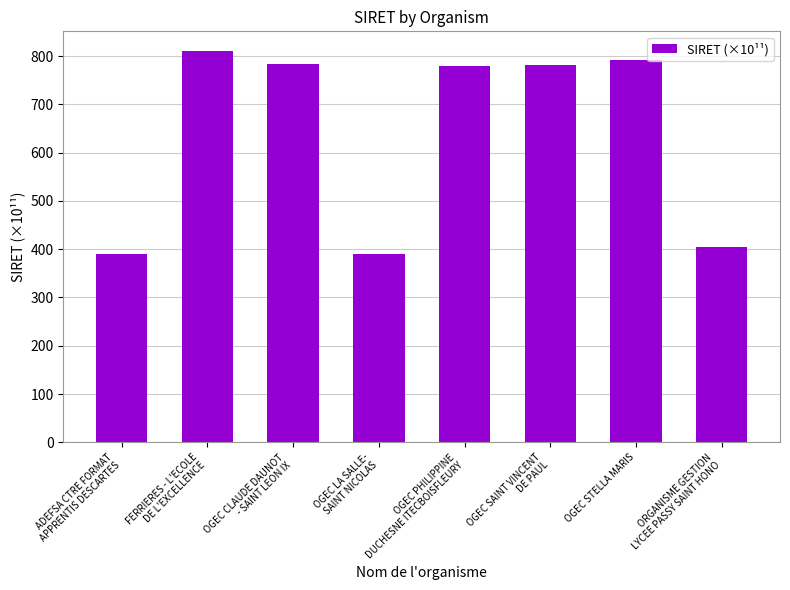

What is the value of the 8th bar from the left?

404.8